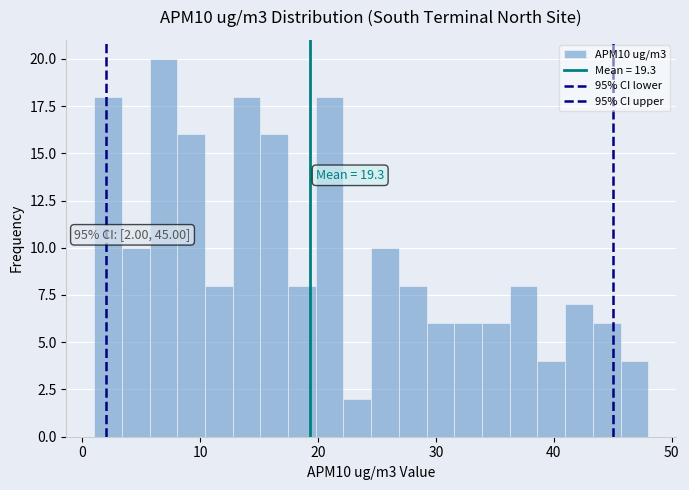

Read against the x-axis, roughly where is the centre of the tallest bar?

7